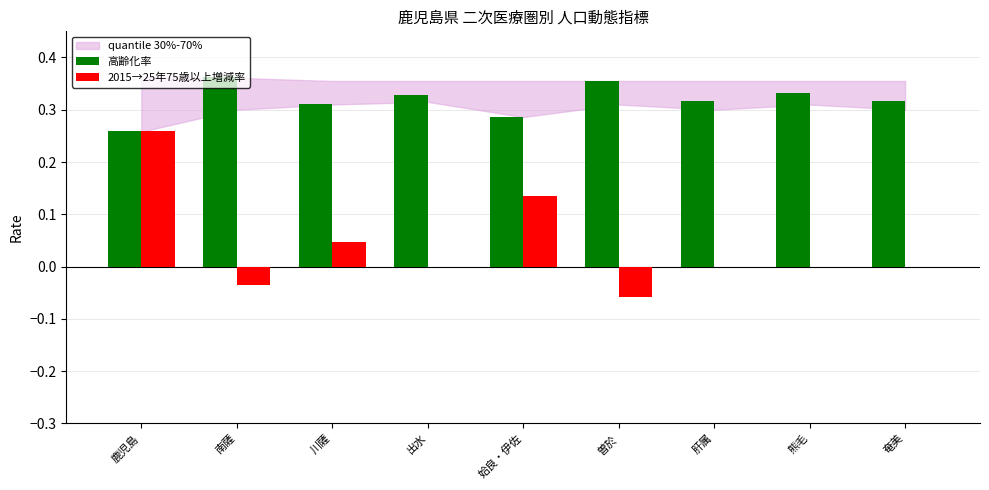

Is the value of 2015→25年75歳以上増減率 at 曽於 greater than the value of 高齢化率 at 南薩?

No